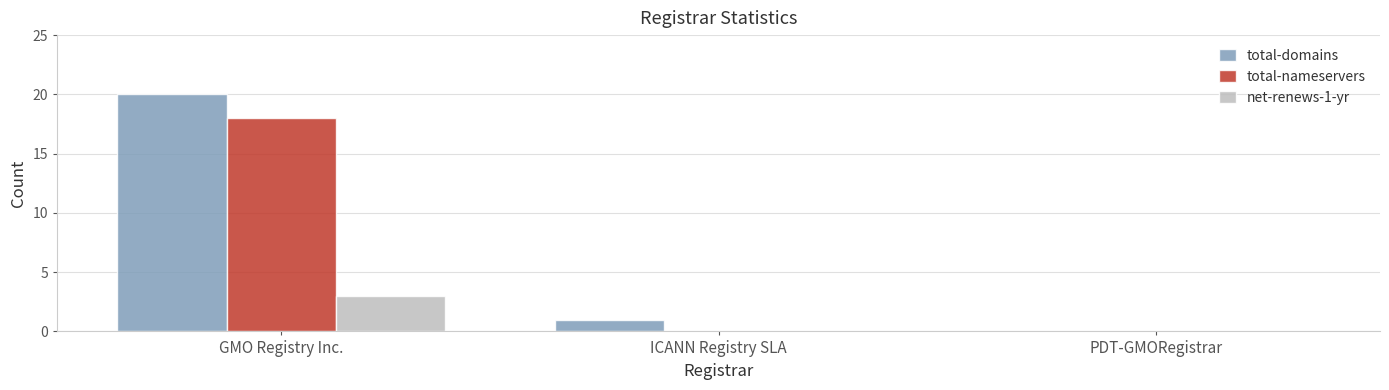

The value of total-nameservers at PDT-GMORegistrar is 0. True or false?

True